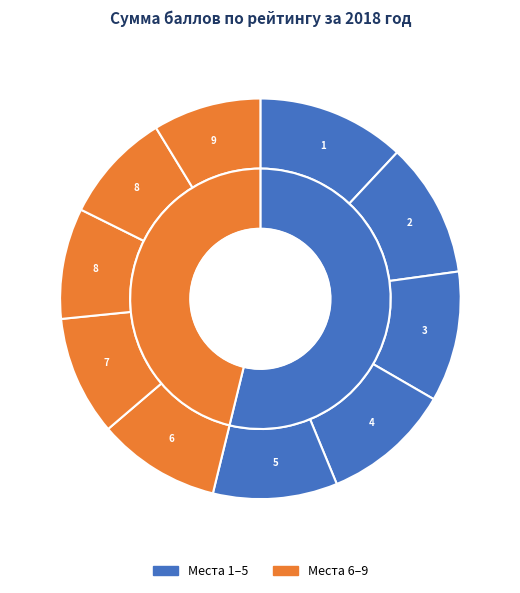

How many slices are in this pie chart?

10